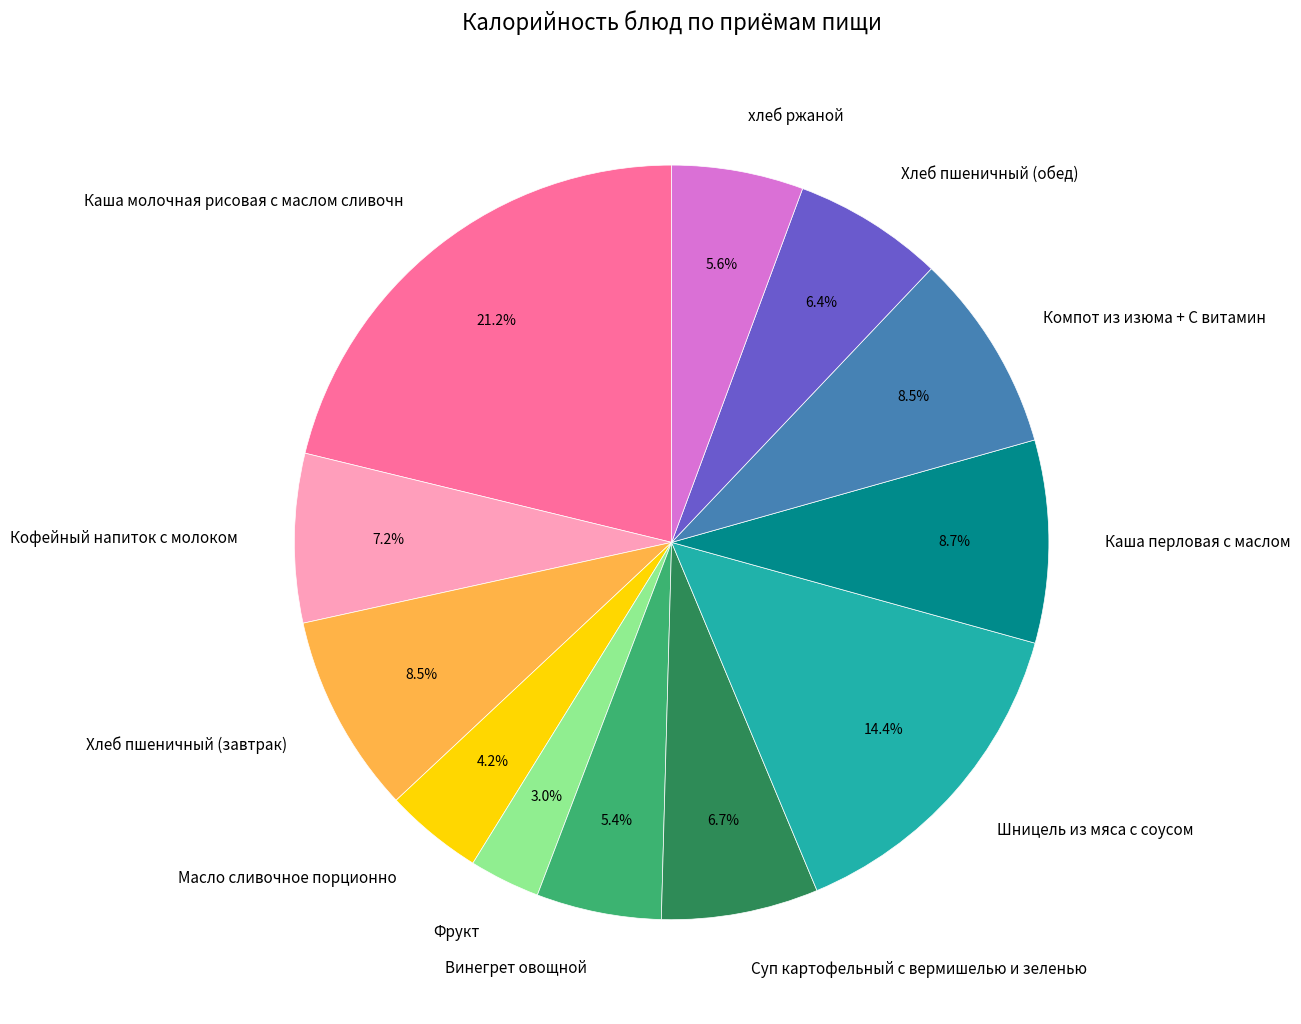

Is there any slice that represents more than half of the pie?

No